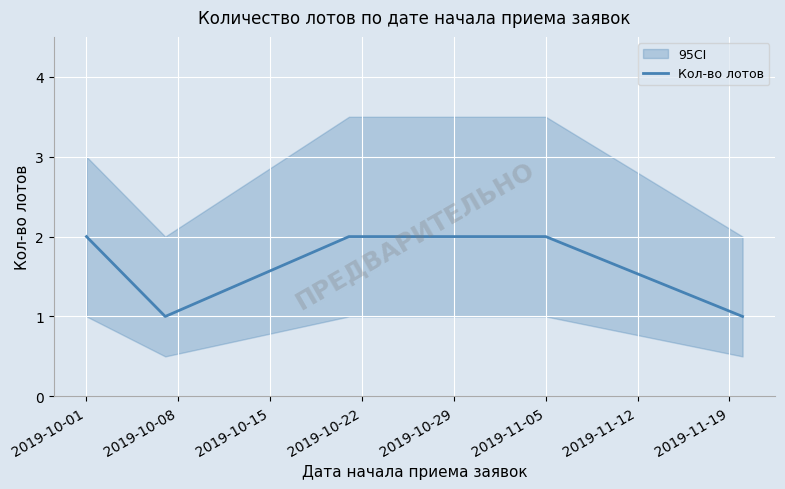

How many interior local valleys (lower than both neighbors) does the data have?

1